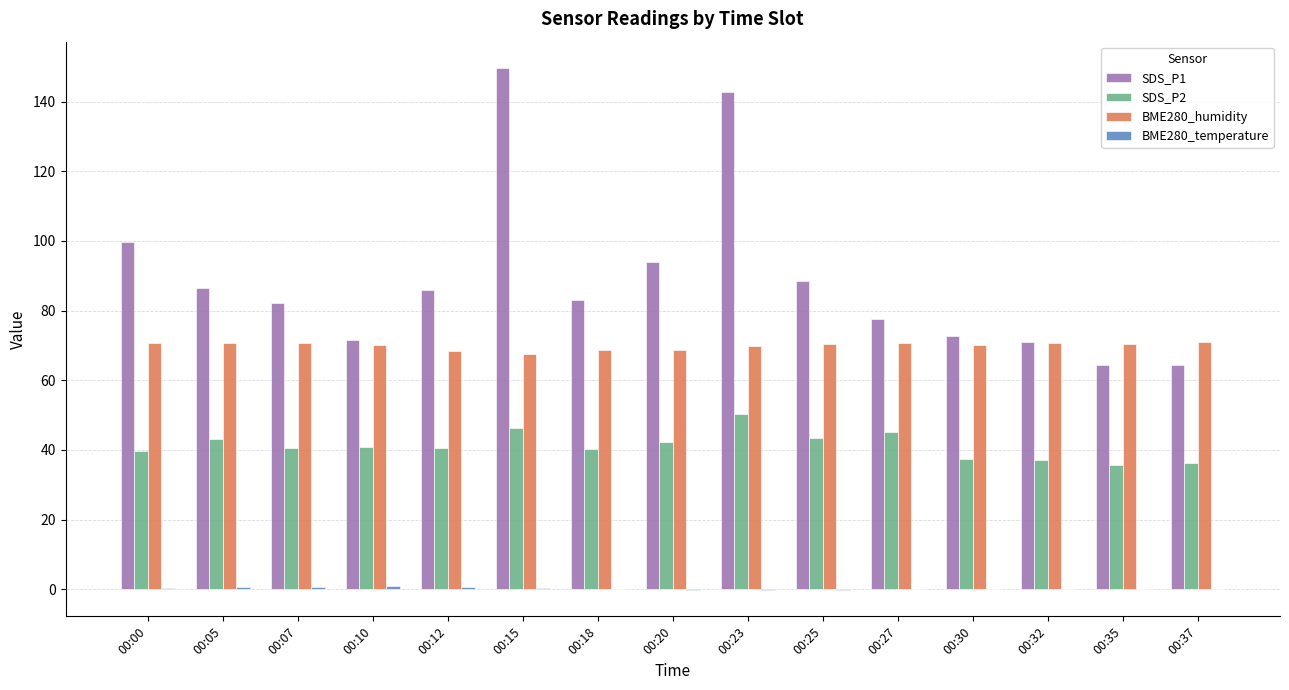

True or false: BME280_humidity has a value of 49.0 at 00:10.

False